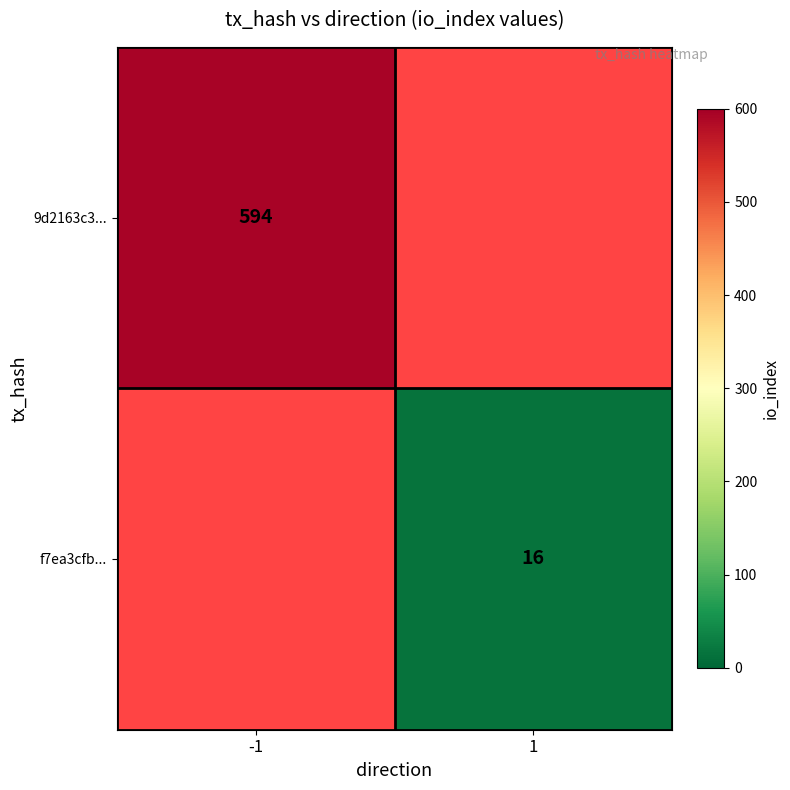

The value of 9d2163c3... at -1 is 221. True or false?

False